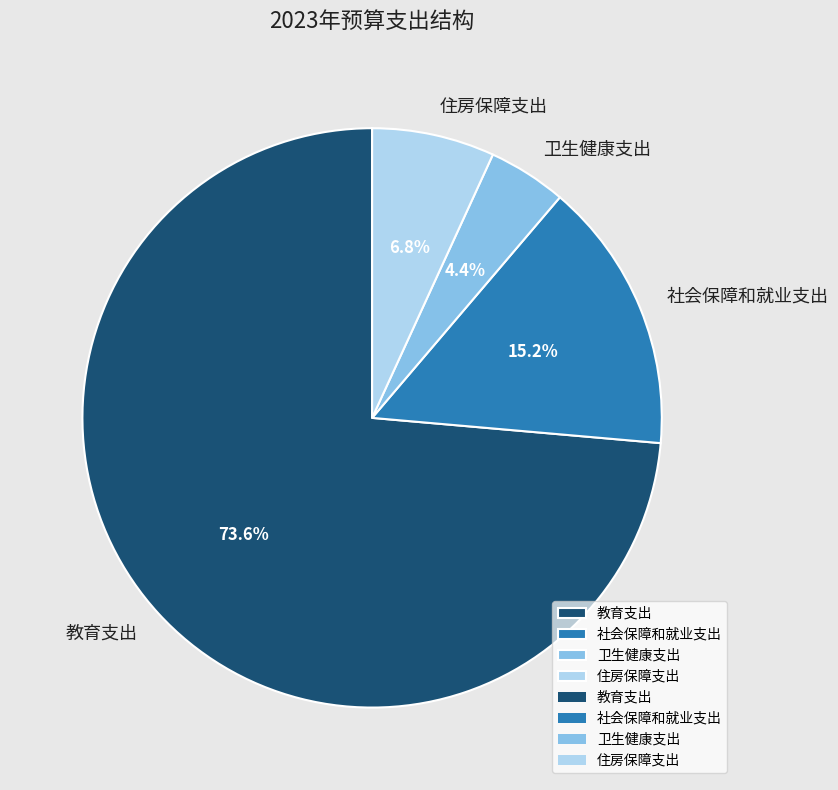

What is the largest slice in the pie chart?

教育支出